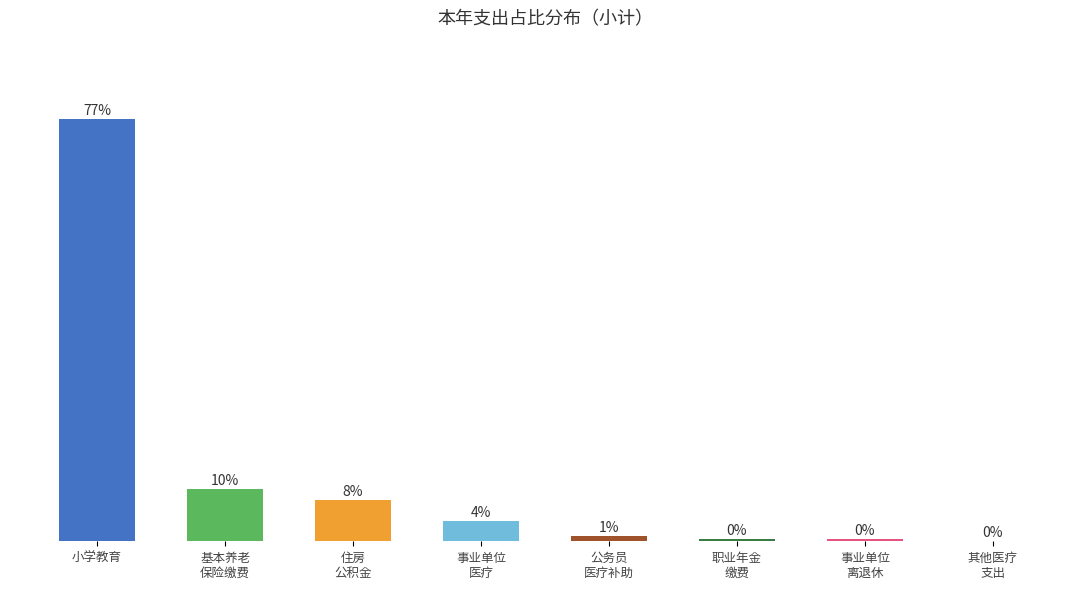

Count the number of categories in the chart.

8